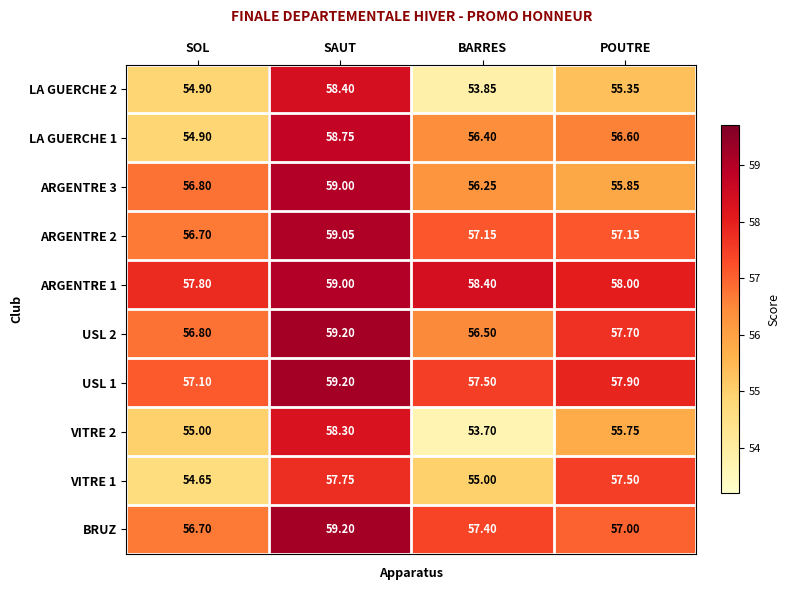

At which label is ARGENTRE 3 closest to 57?

SOL